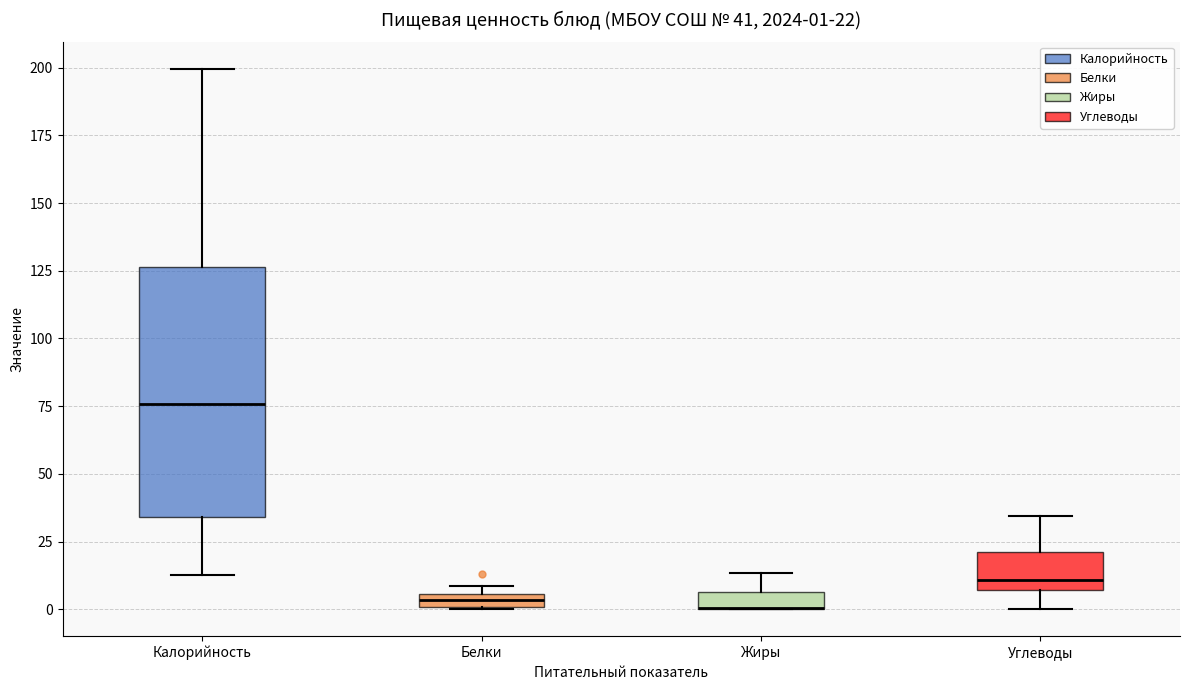

Which box is the tallest, from its lower edge to its upper edge?

Калорийность